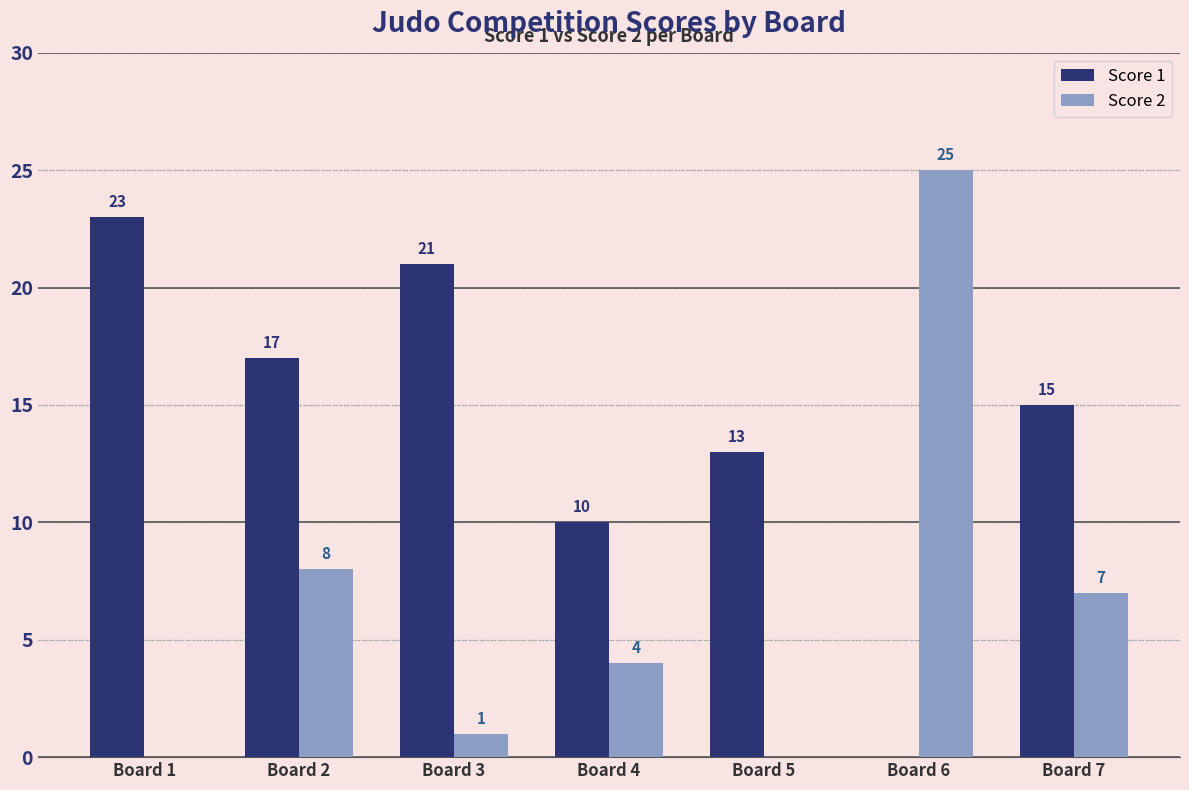

Count the number of categories in the chart.

7